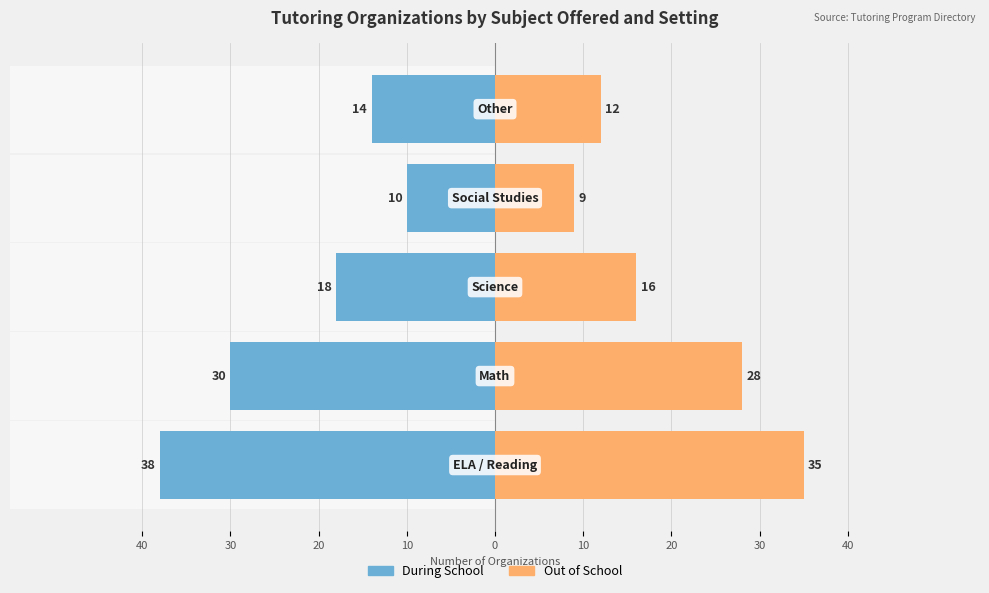

At how many categories does at least one series exceed 6?

5